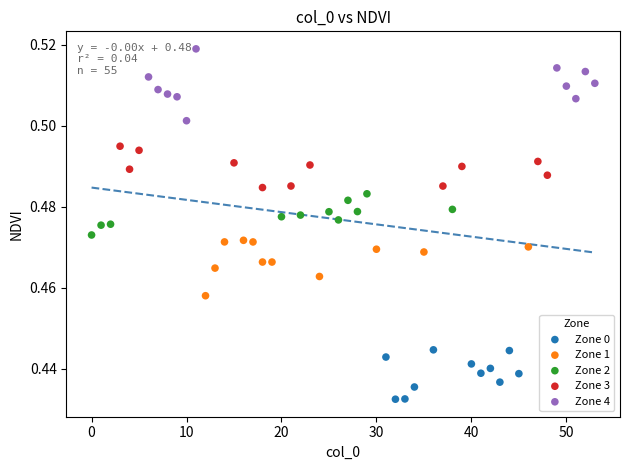

Which series has the widest spread of Y values?

Zone 4